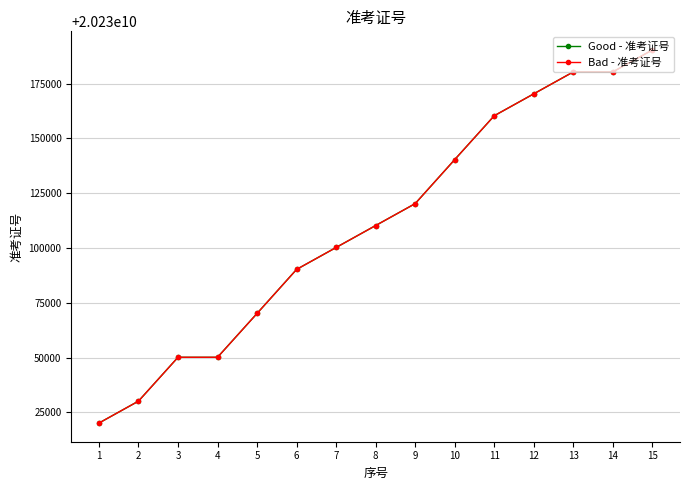

Rank the series by their maximum value, from highest to lowest.

Good - 准考证号, Bad - 准考证号